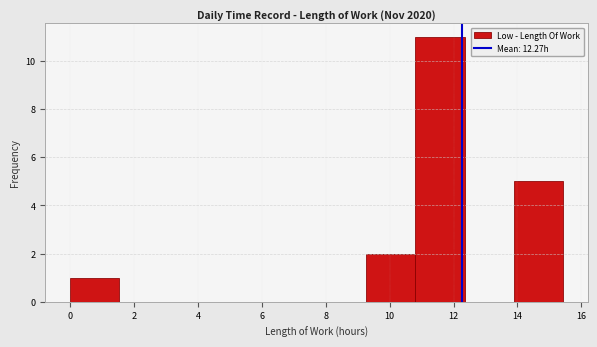

Reading left to right, list every bar in this chart as the range it spans on the x-axis followed by its height. Neither the bar edges nor the heights are printed on the chart, so give them approximately, as read against the axes.

0.0 to 1.6: 1
1.6 to 3.0: 0
3.0 to 4.6: 0
4.6 to 6.2: 0
6.2 to 7.8: 0
7.8 to 9.2: 0
9.2 to 10.8: 2
10.8 to 12.4: 11
12.4 to 13.8: 0
13.8 to 15.4: 5